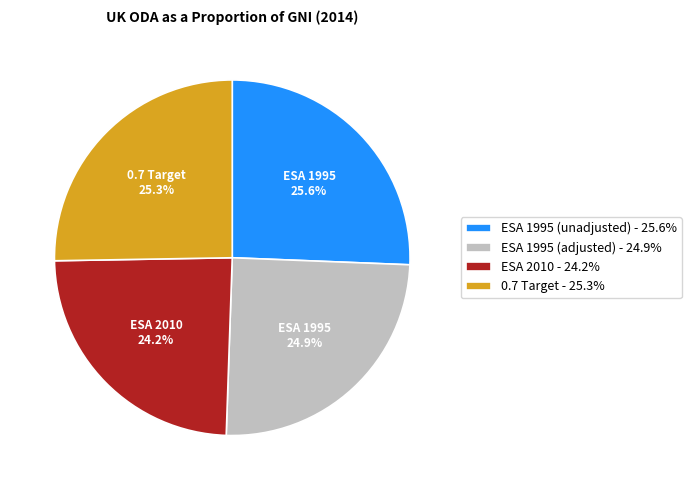

Is there any slice that represents more than half of the pie?

No